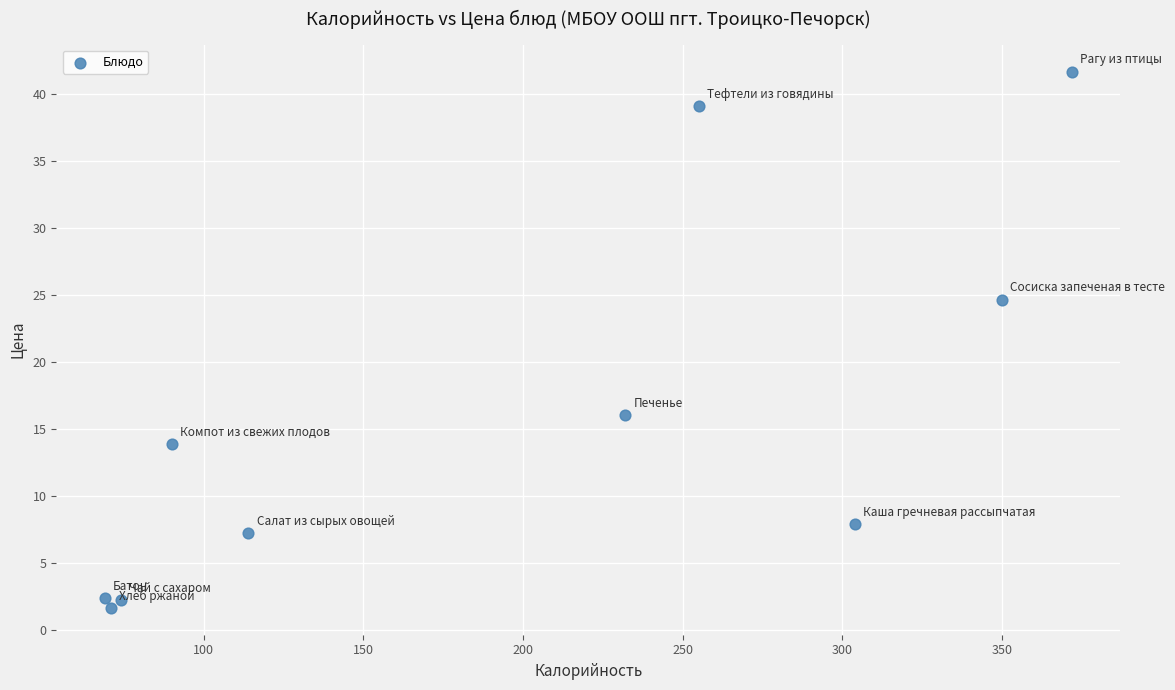

What Y value in the scatter plot is closest to 21?

24.7